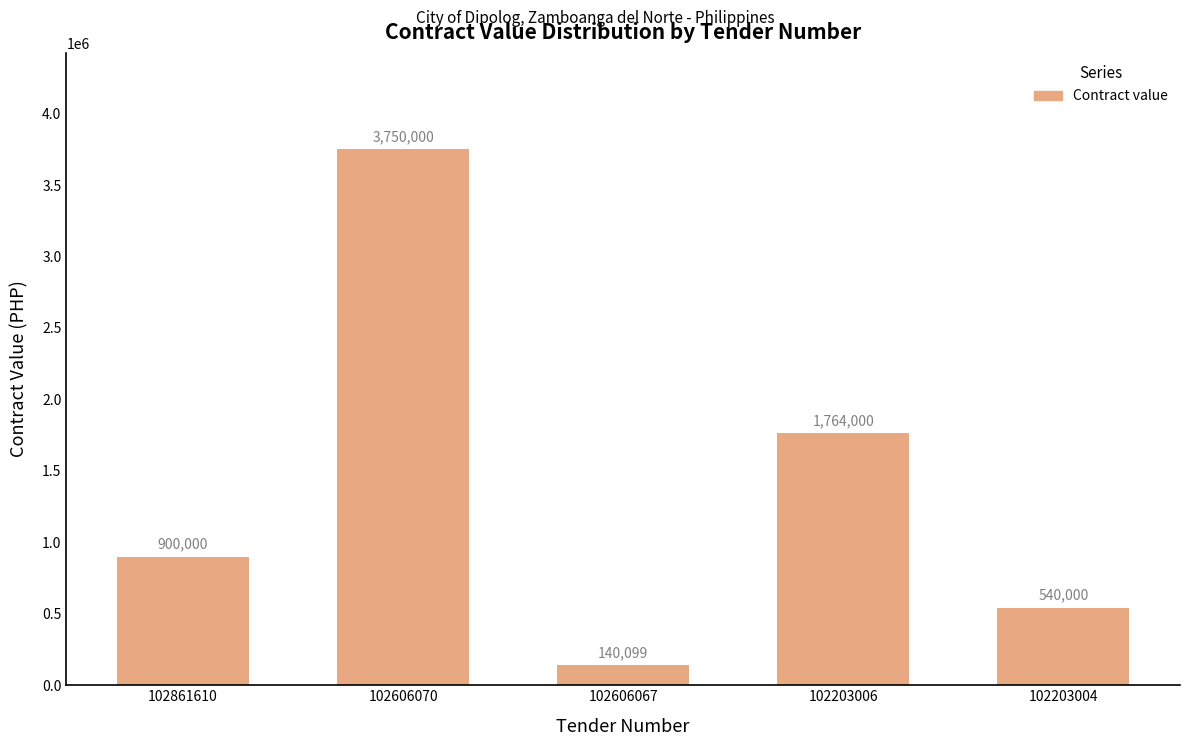

The chart shows a value of 812098 at 102203004. True or false?

False